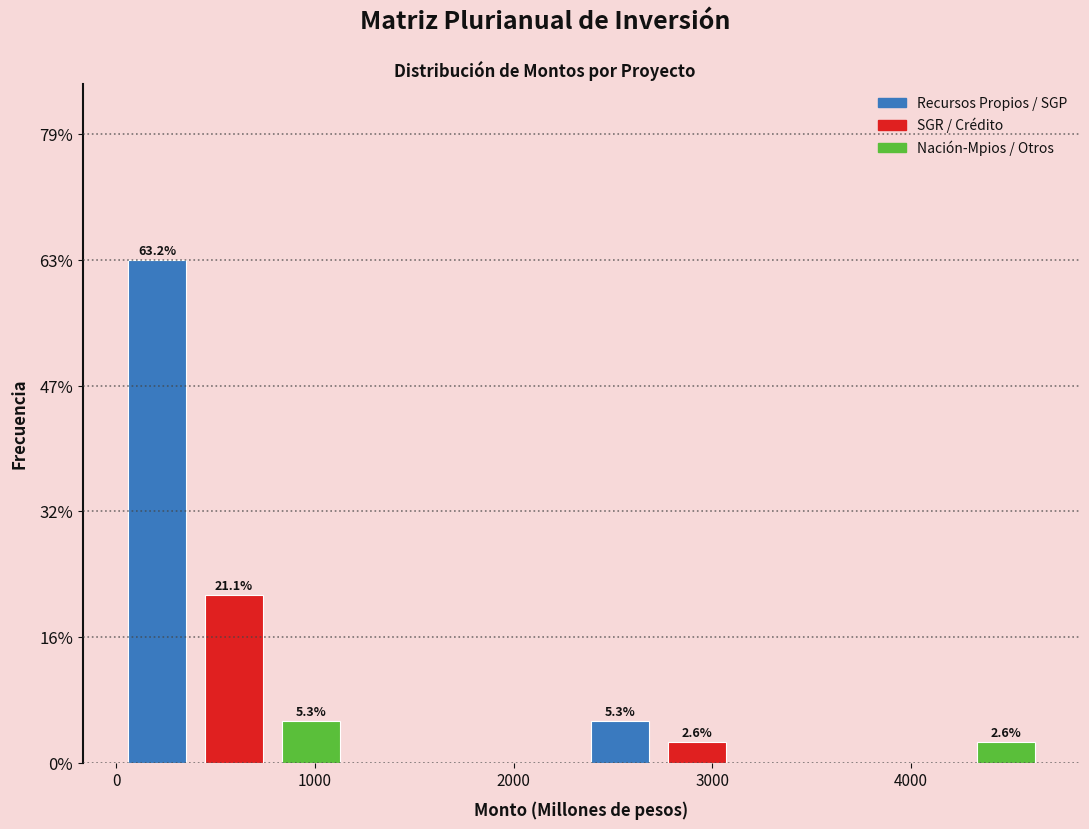

Around what value on the x-axis is the tallest bar? Give the approximate position of its centre, as read against the axis.

200